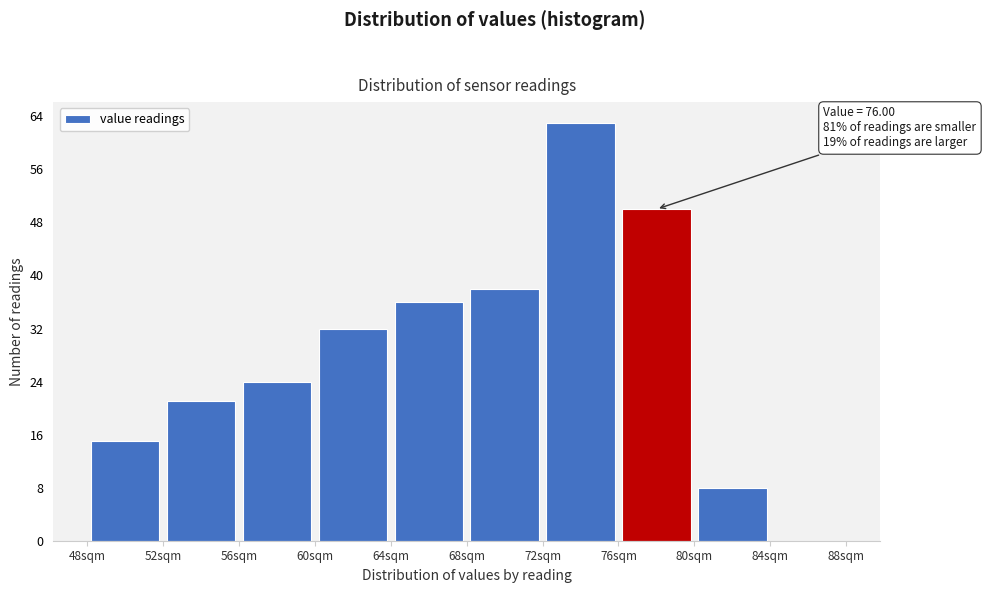

Over which range of the x-axis is the bar tallest?

72 to 76